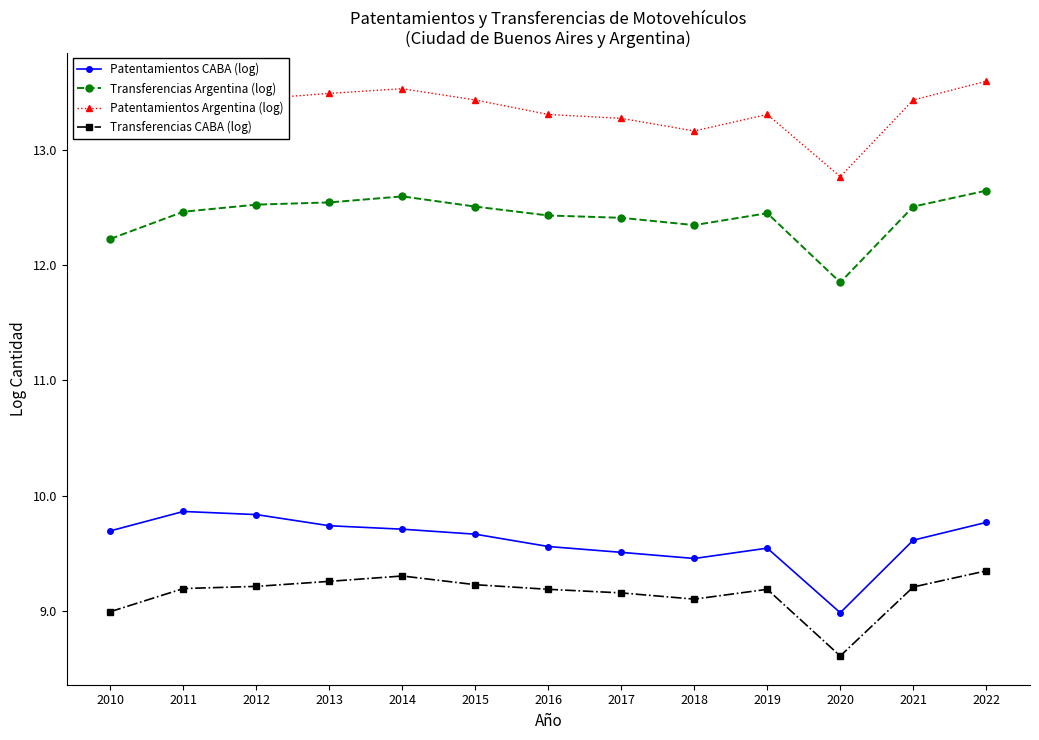

What is the value of the Transferencias Argentina (log) point at the 5th from the left?

12.6